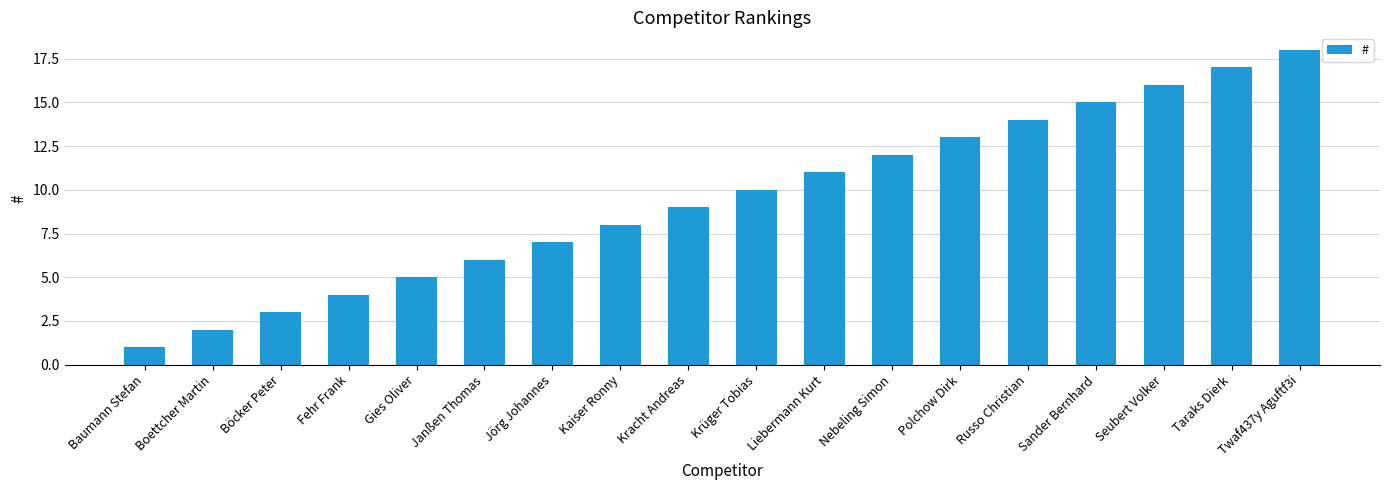

True or false: the data shows 3 at Kaiser Ronny.

False